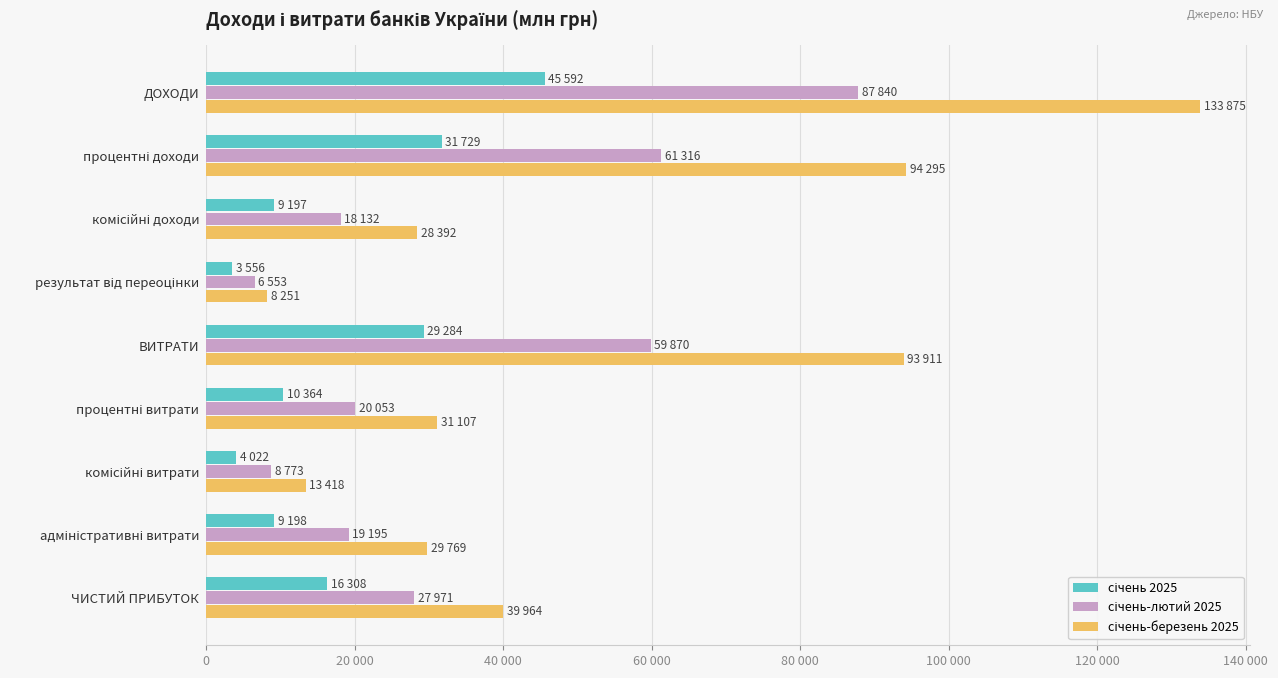

At how many categories does at least one series exceed 85420?

3